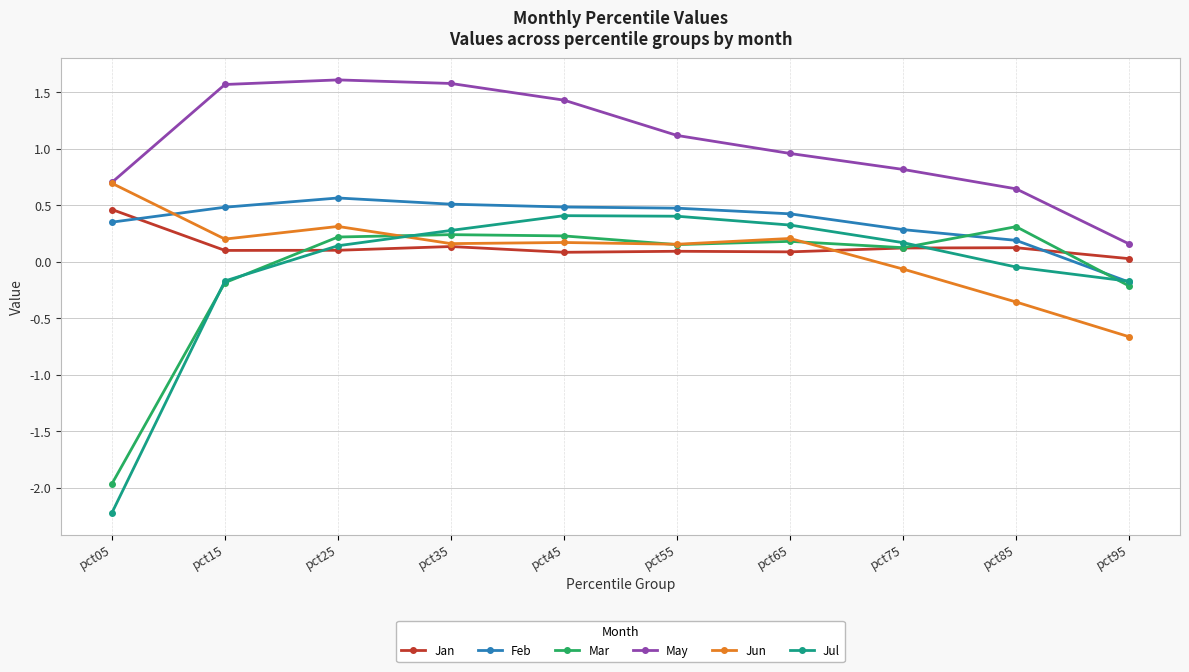

True or false: May and Jan intersect in this chart.

False